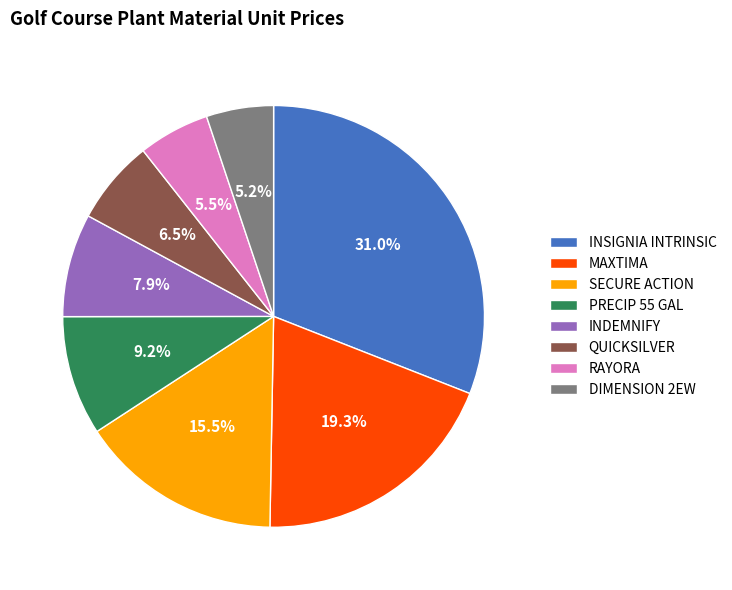

Combined, what portion of the pie is RAYORA and INDEMNIFY?

13.4%